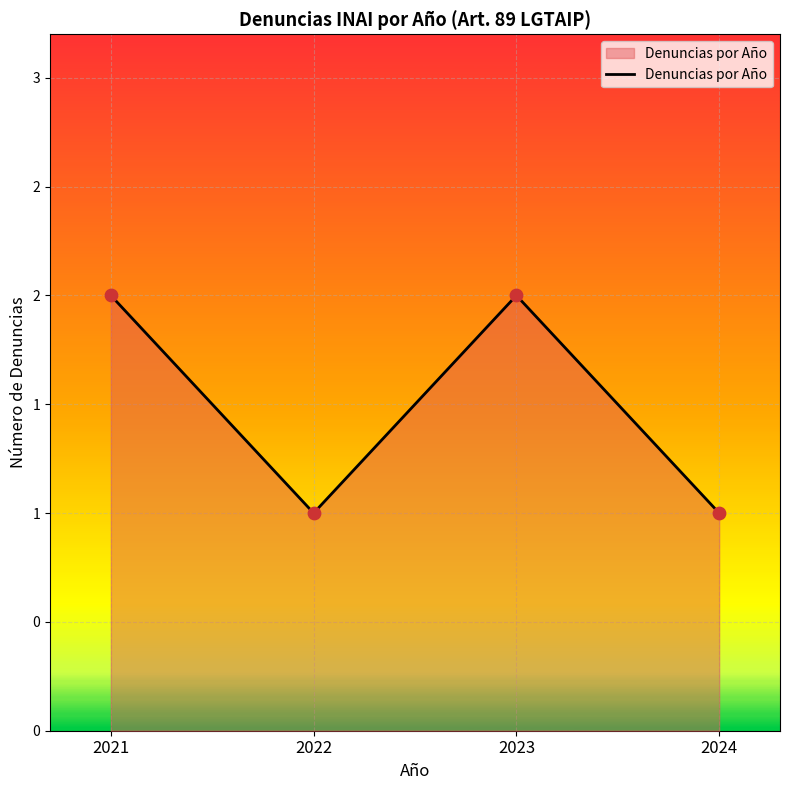

What is the ratio of the value at 2022 to the value at 2021?

0.5